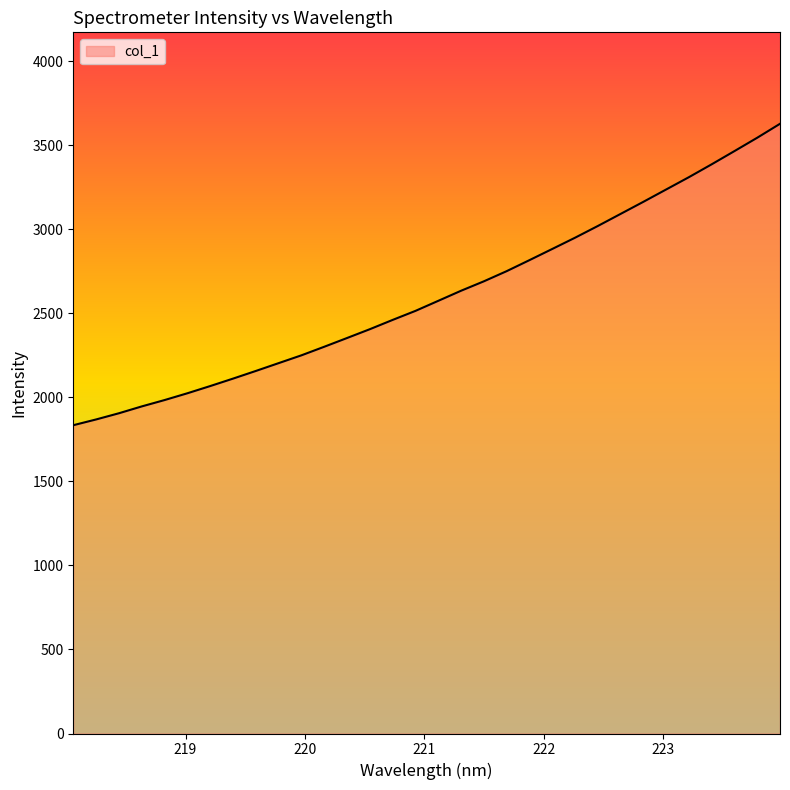

What is the maximum value shown in the chart?

3626.8